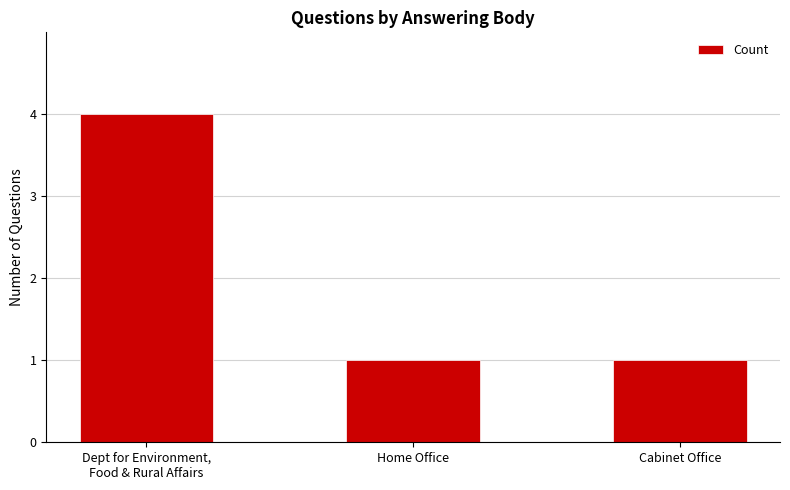

Reading left to right, list all the values displayed in this chart.

4	1	1